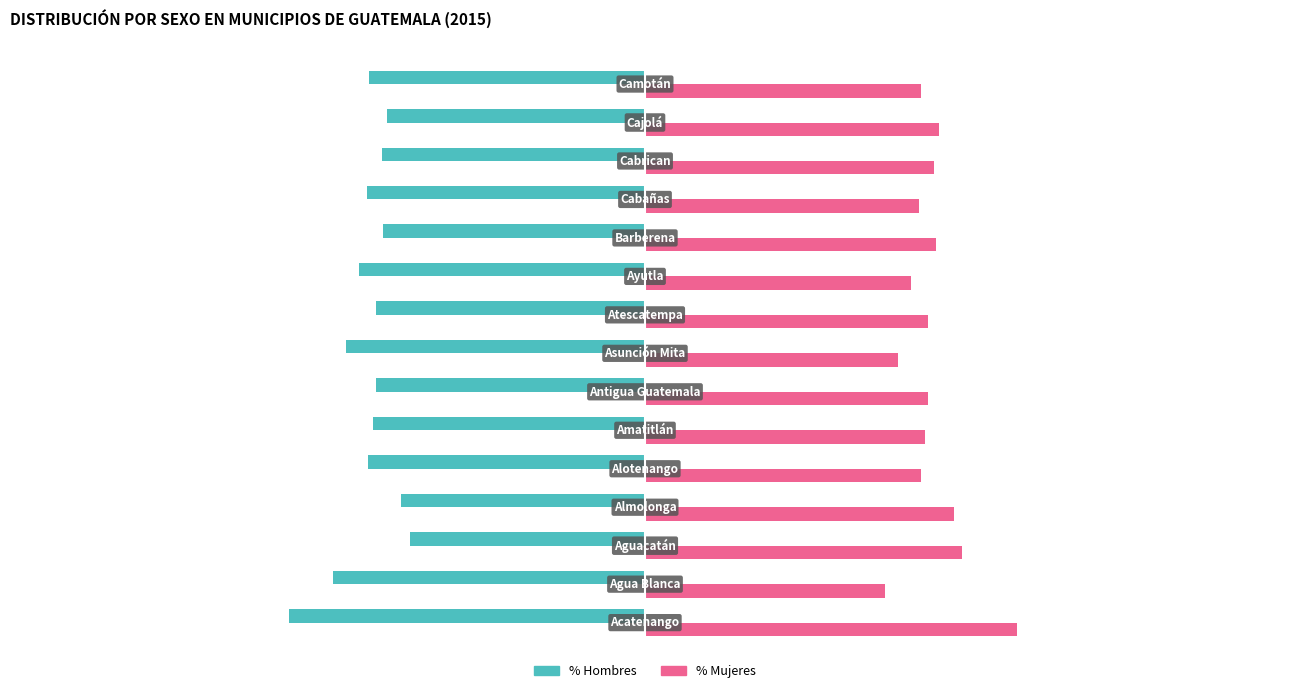

What are all the series names shown in the legend?

% Hombres, % Mujeres